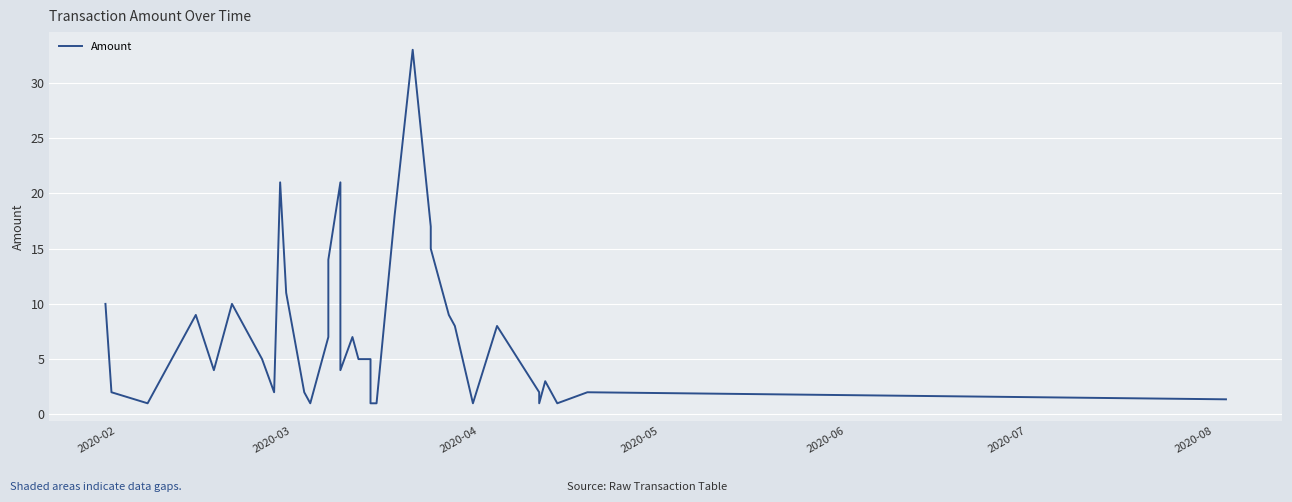

True or false: there are more than 1 points higher than both neighbors.

True